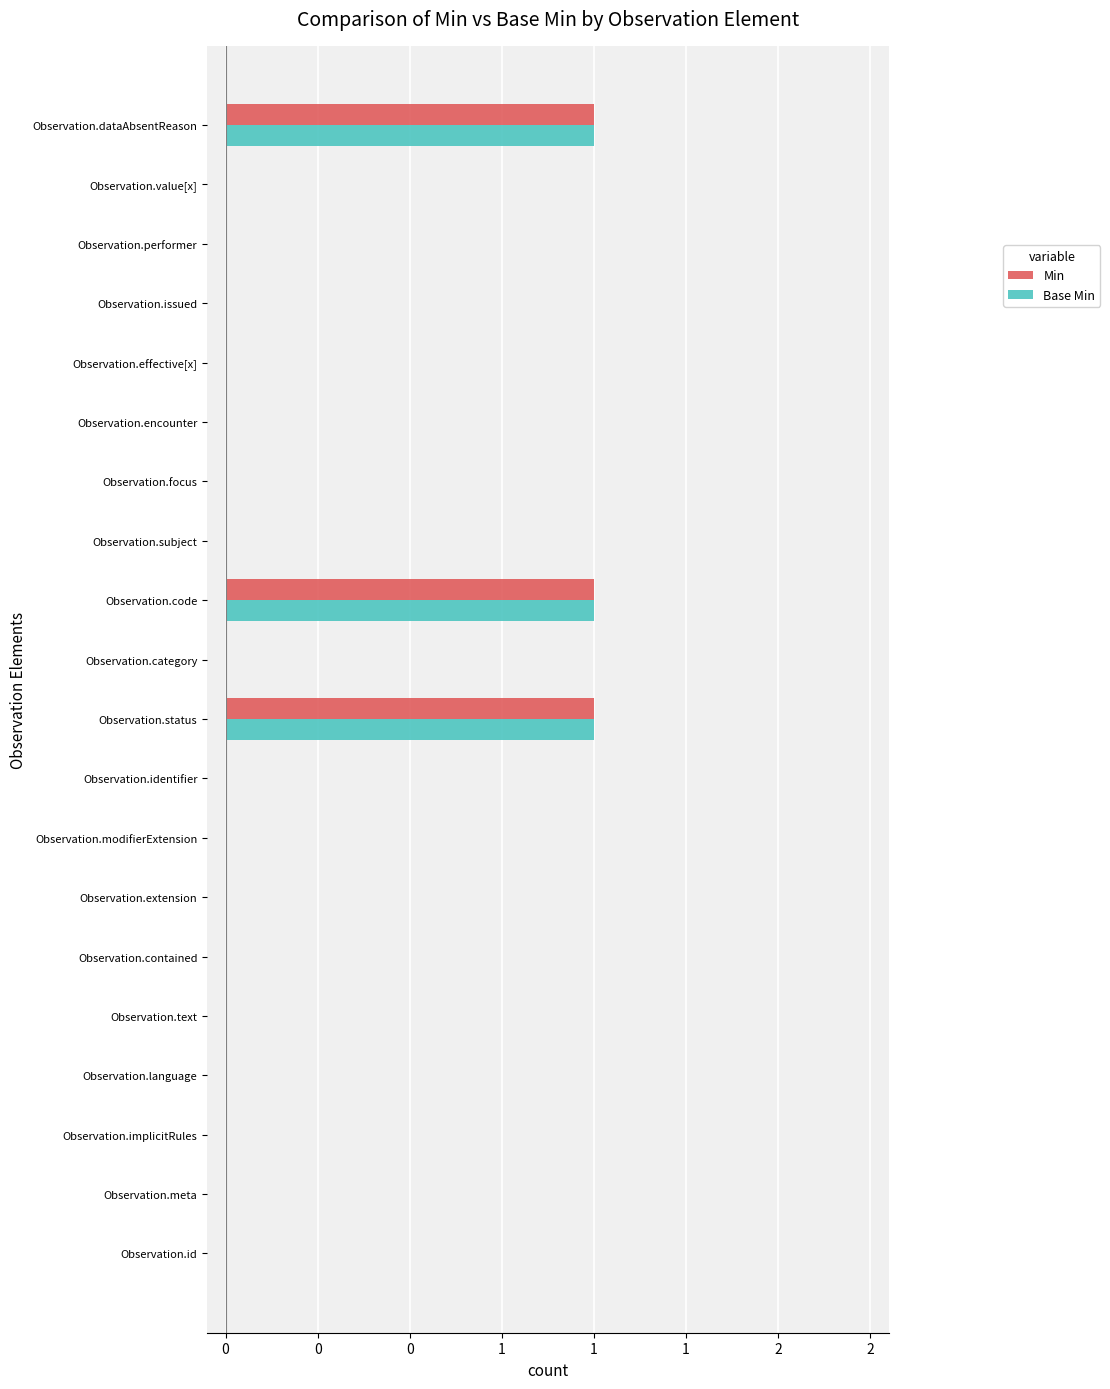

Which series has the largest total across all categories?

Min